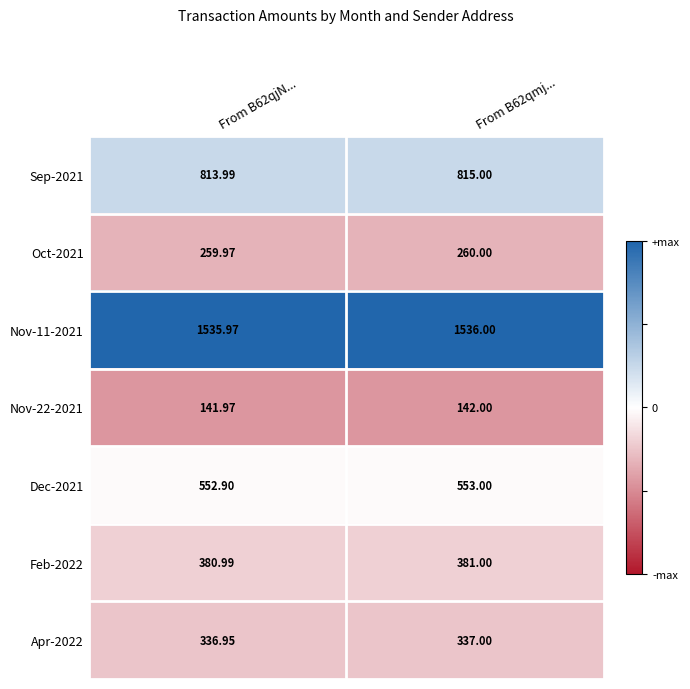

Is the value of Nov-11-2021 at From B62qjN... greater than the value of Sep-2021 at From B62qmj...?

Yes